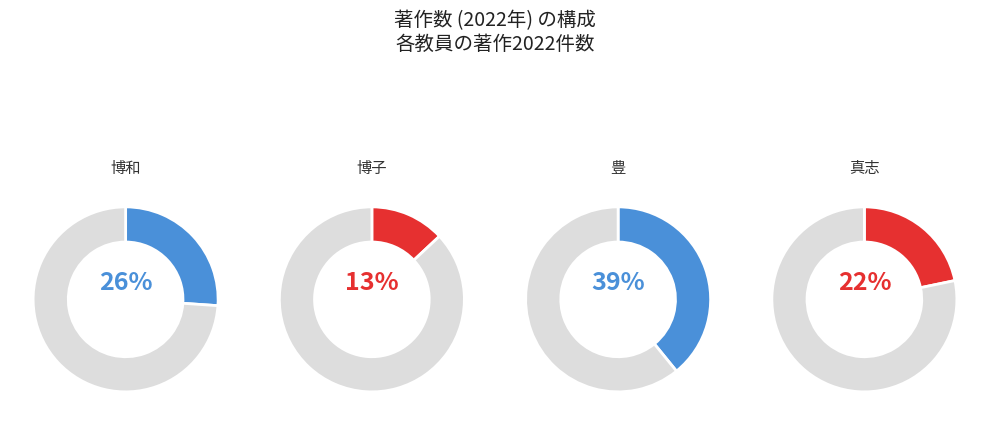

The 349363
大南 博和 slice represents 26% of the pie. True or false?

True